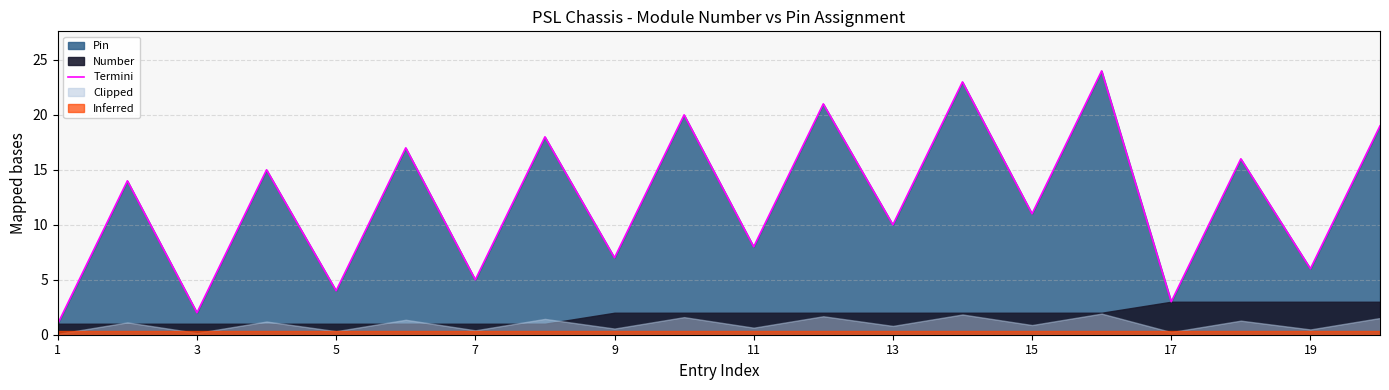

True or false: Termini has a value of 1 at 1.

True